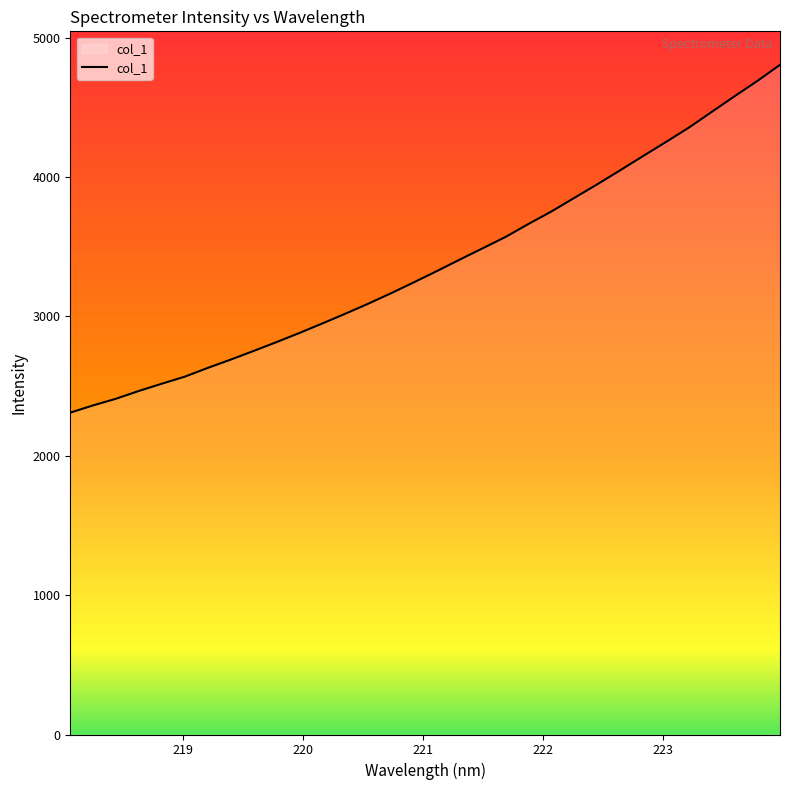

What is the difference between the maximum and minimum values?

2495.9